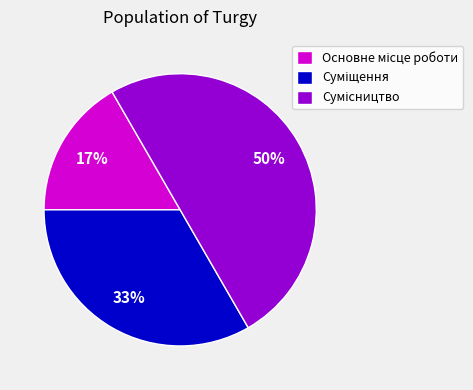

What is the ratio of the value at Сумісництво to the value at Основне місце роботи?

3.0